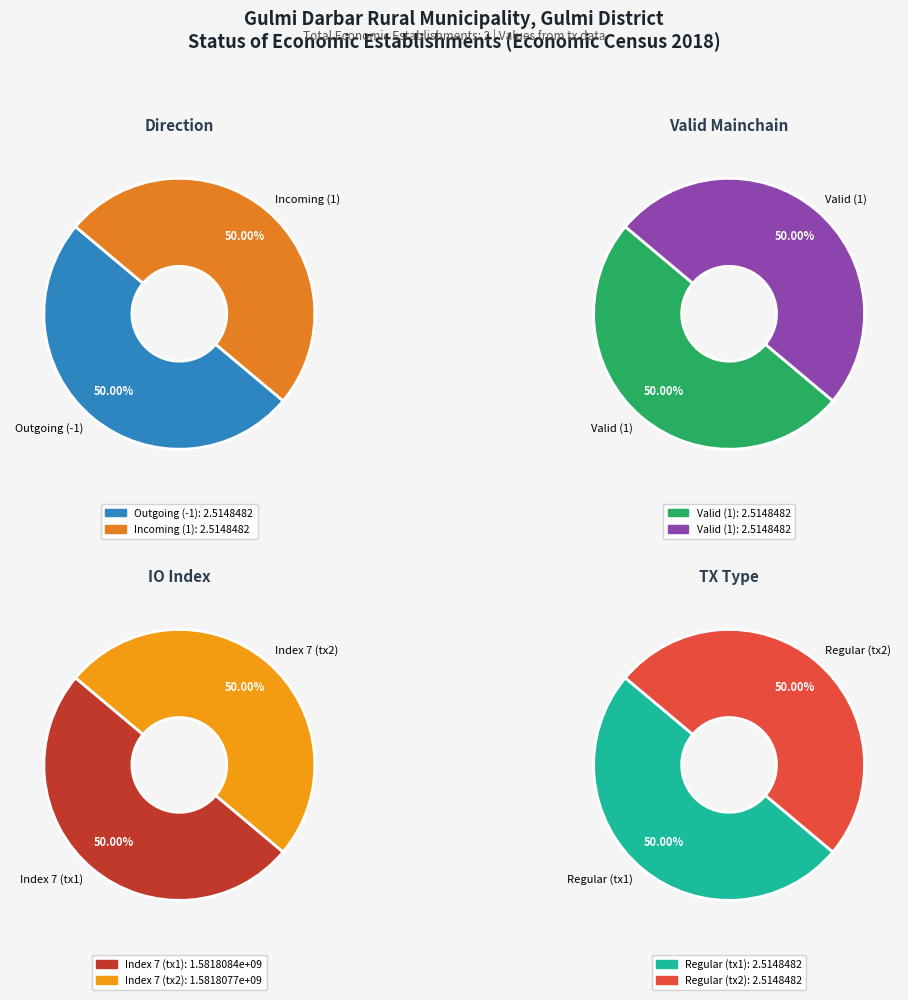

Is the sum of 1 and 0 greater than half?

Yes